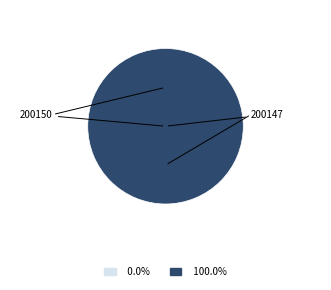

True or false: 200150 accounts for 0% of the total.

True